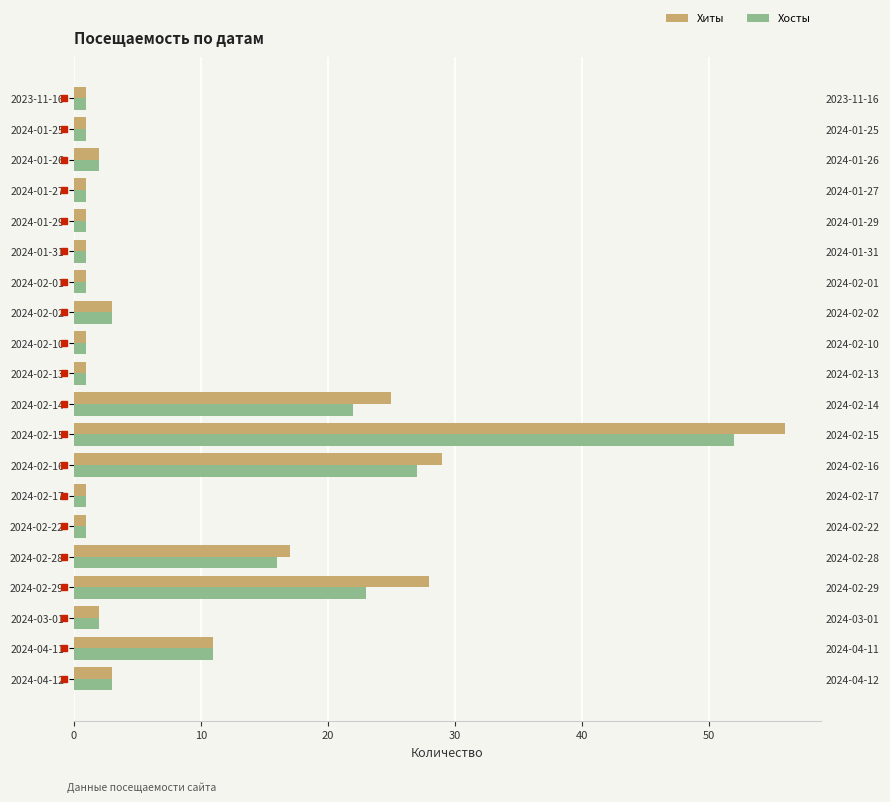

How many bars are there in total?

40